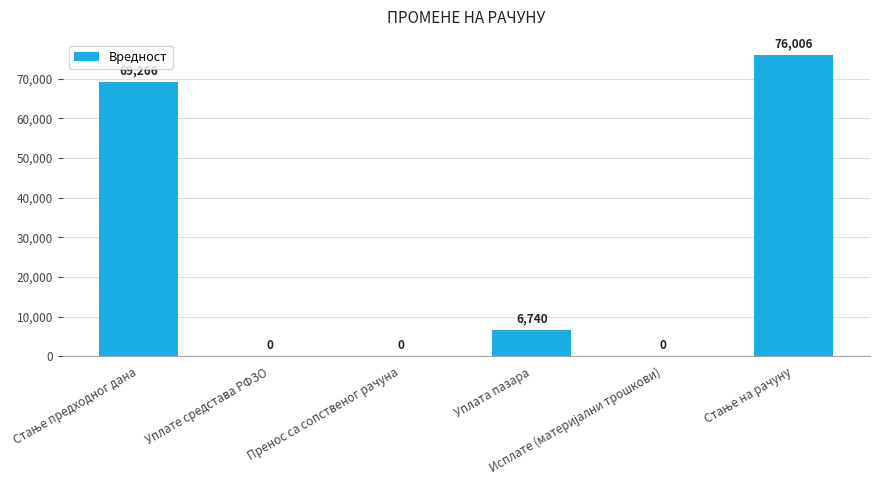

What is the maximum value shown in the chart?

76006